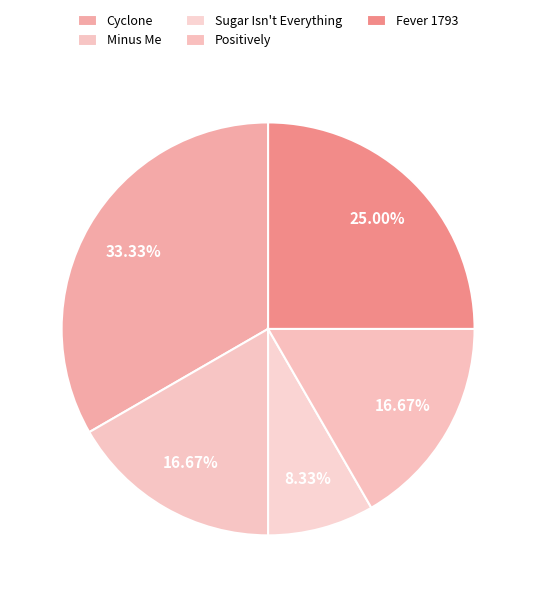

To the nearest percent, what percentage of the pie is Cyclone?

33%